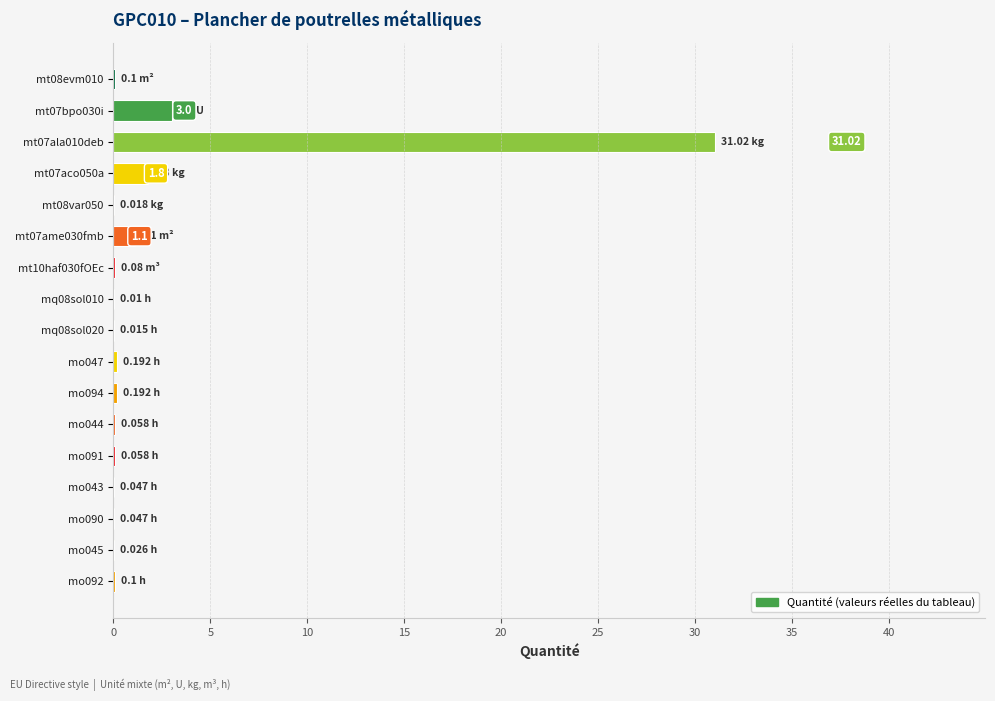

Approximately how many times larger is the value at mt07bpo030i compared to mt07aco050a?

1.7